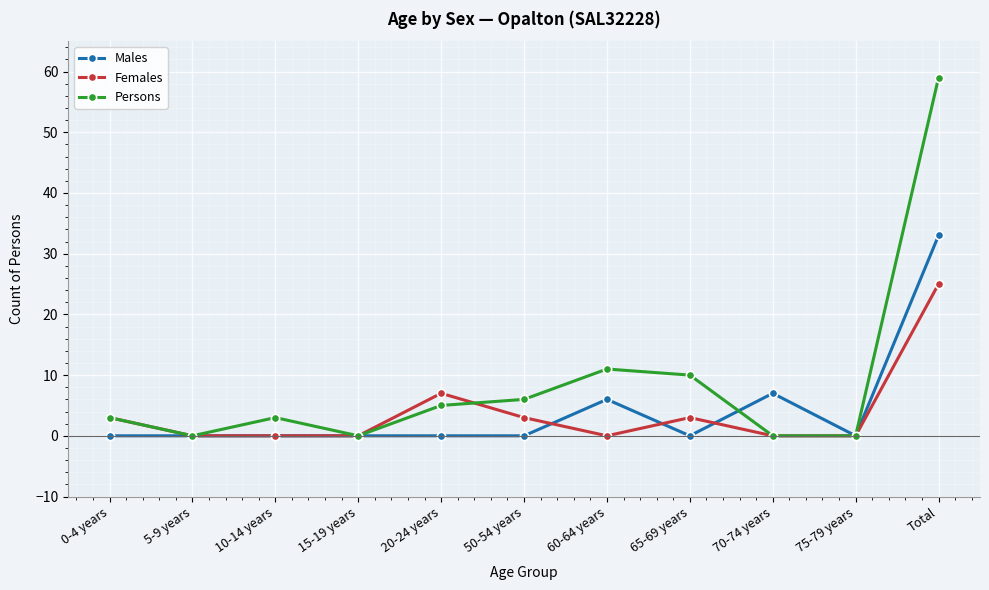

At how many categories does at least one series exceed 16?

1